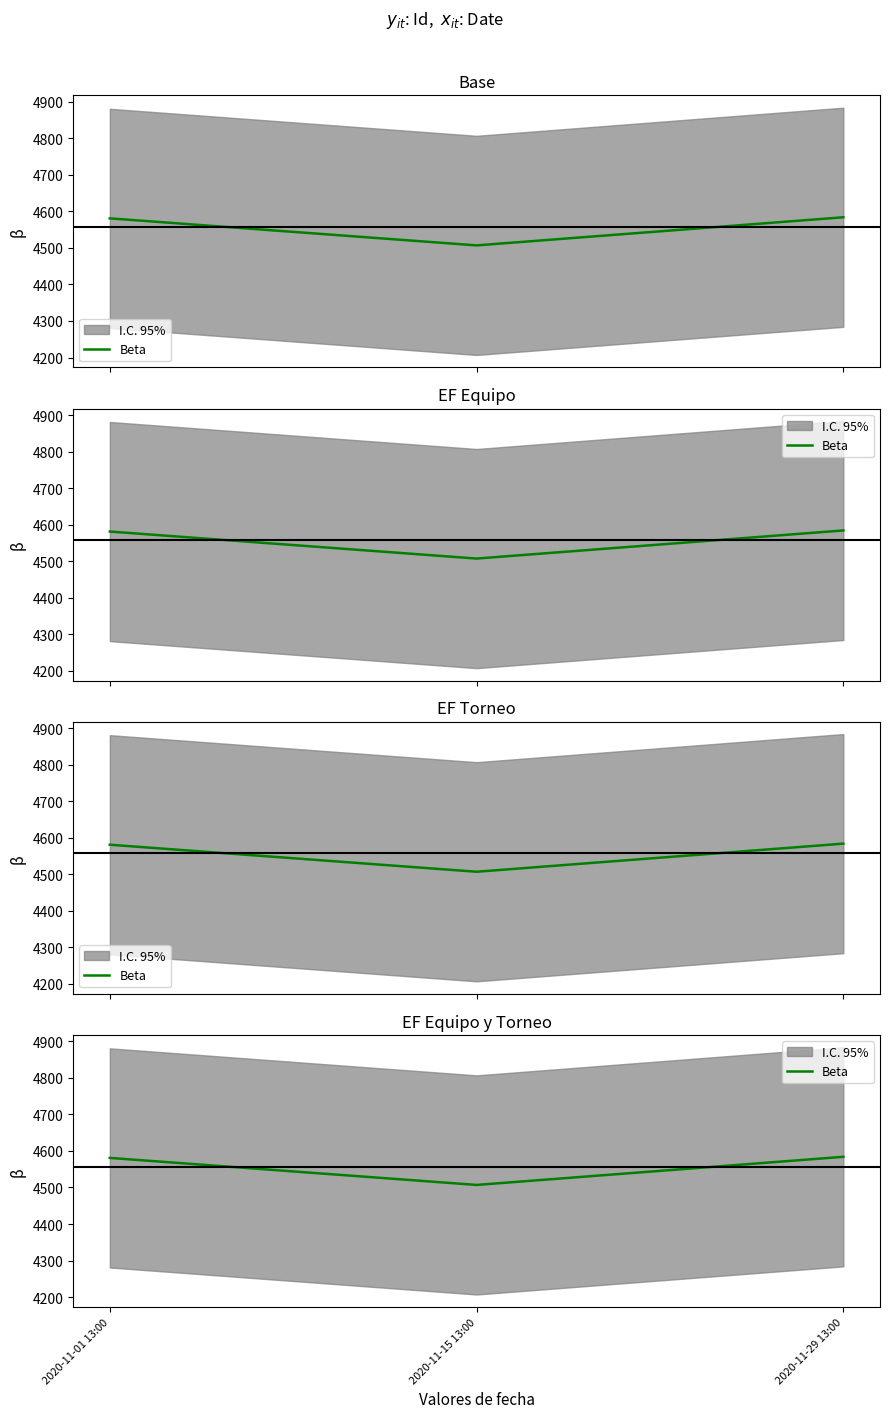

Read the value at 2020-11-15 13:00, to the nearest 5.

4505